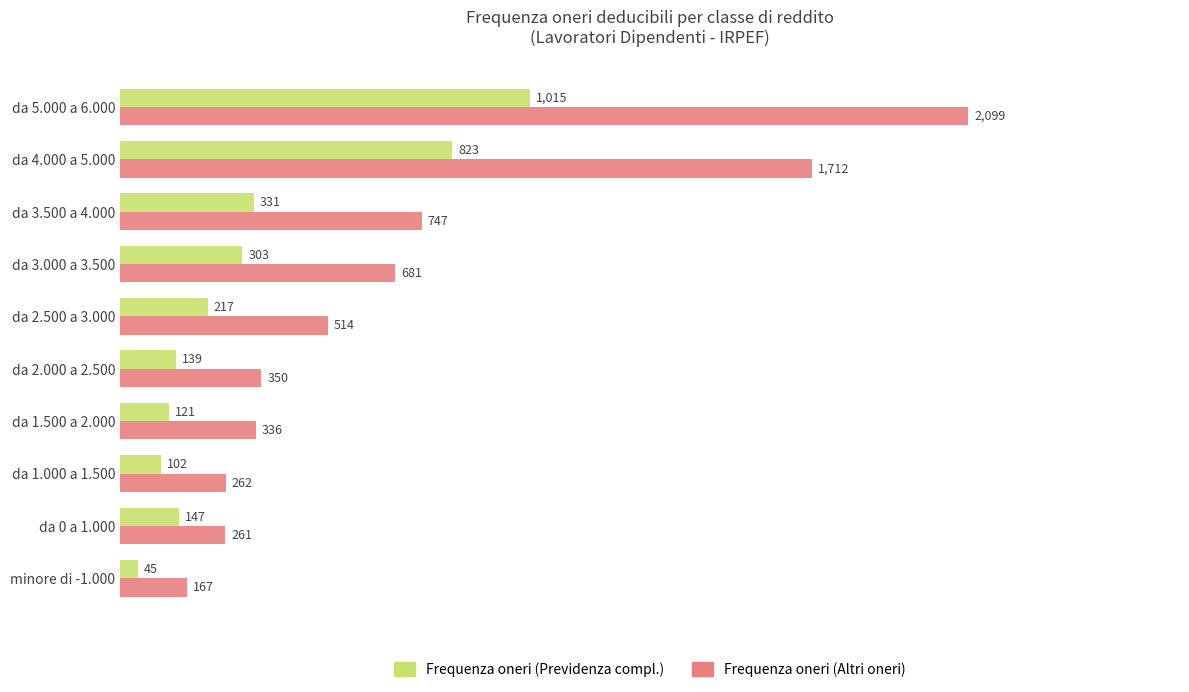

List the series in order of their overall mean, highest first.

Frequenza oneri (Altri oneri), Frequenza oneri (Previdenza compl.)